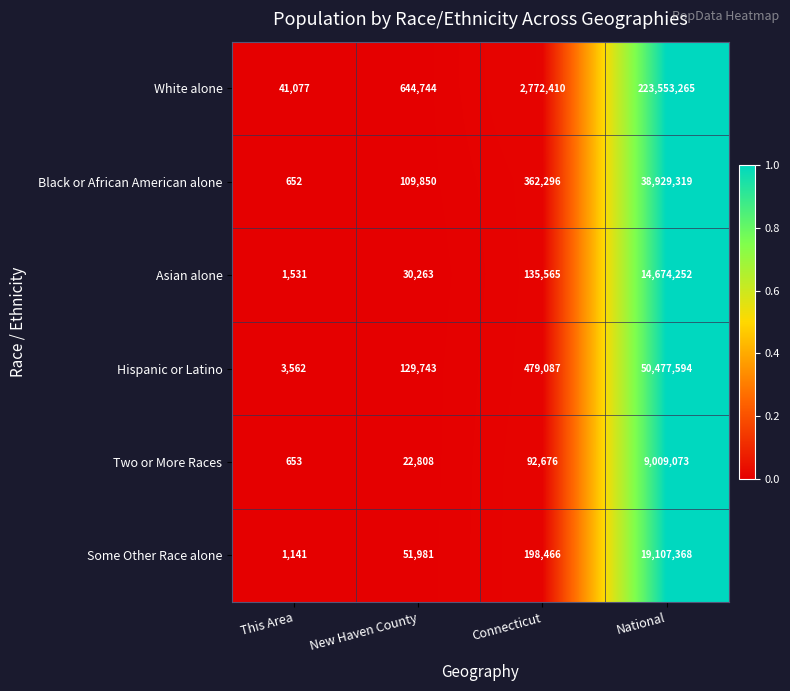

Reading left to right, extract all data points from this chart.

White alone: This Area=41077	New Haven County=644744	Connecticut=2772410	National=223553265
Black or African American alone: This Area=652	New Haven County=109850	Connecticut=362296	National=38929319
Asian alone: This Area=1531	New Haven County=30263	Connecticut=135565	National=14674252
Hispanic or Latino: This Area=3562	New Haven County=129743	Connecticut=479087	National=50477594
Two or More Races: This Area=653	New Haven County=22808	Connecticut=92676	National=9009073
Some Other Race alone: This Area=1141	New Haven County=51981	Connecticut=198466	National=19107368